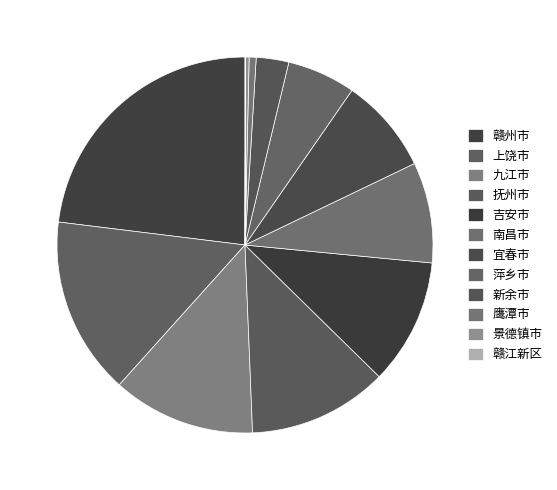

What percentage is NOT represented by 赣州市?

77.0%